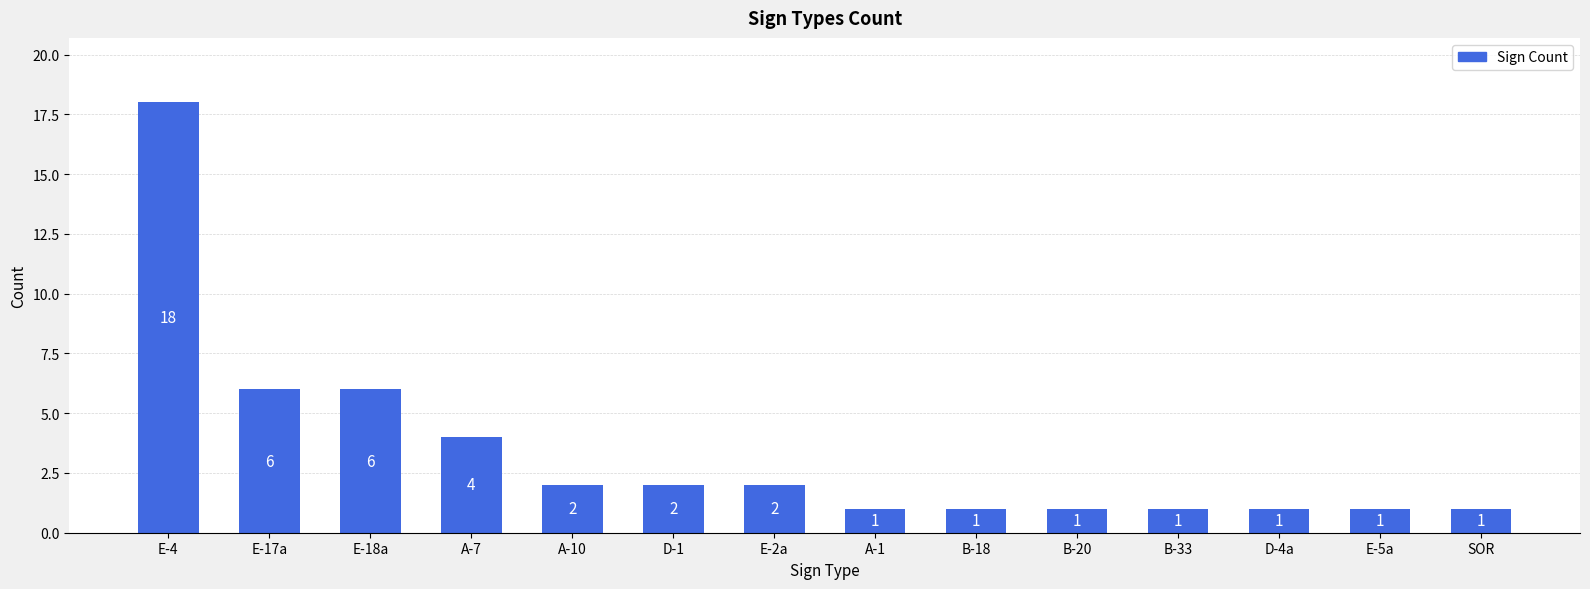

What is the difference between the maximum and minimum values?

17